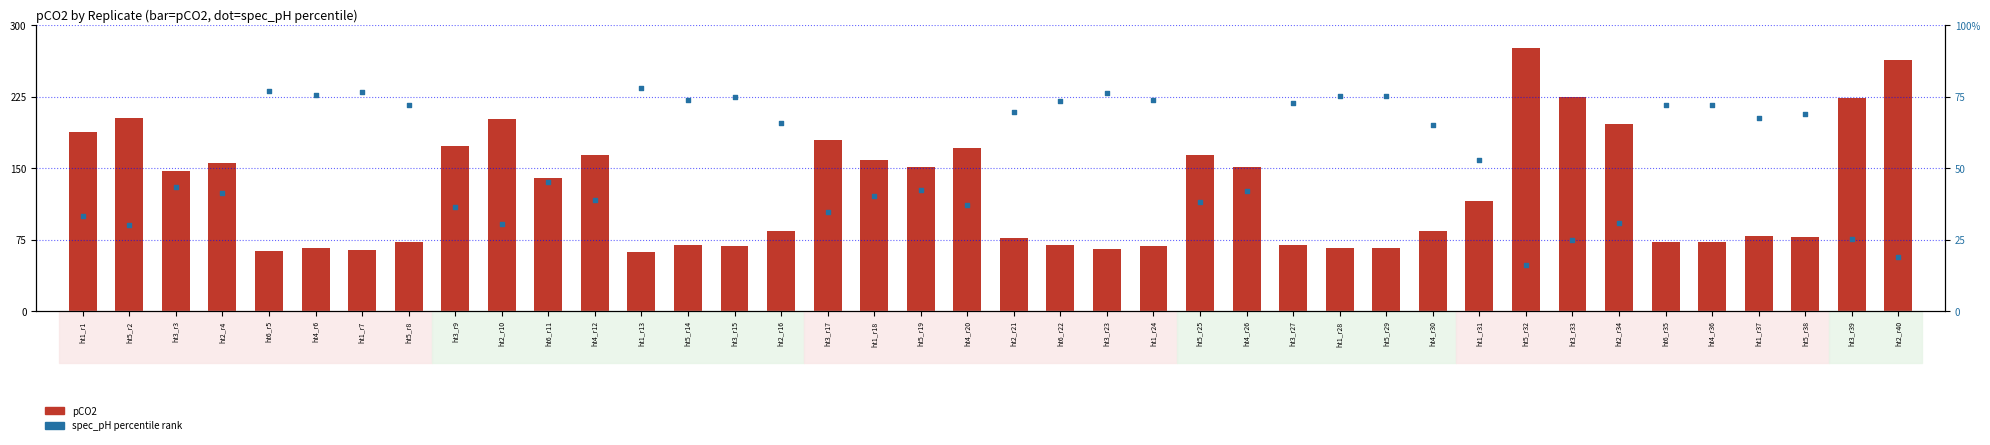

Which series reaches the maximum Y coordinate?

pCO2